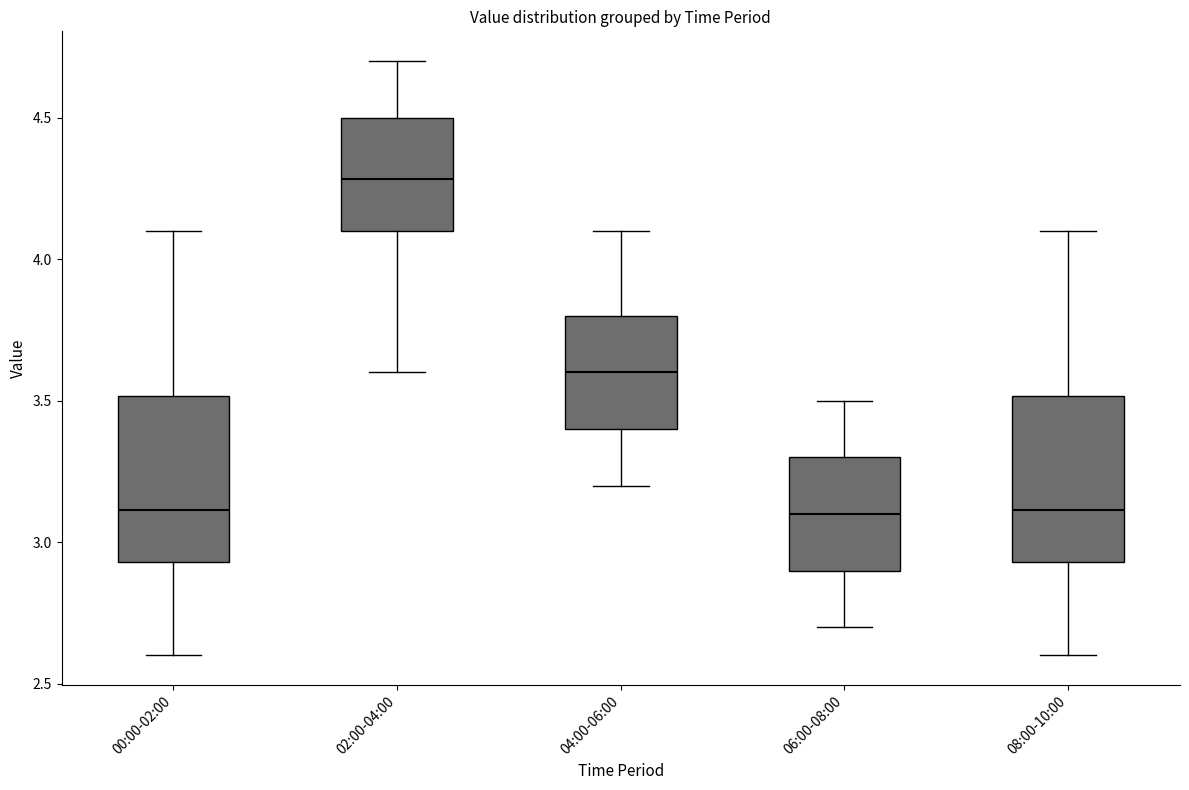

Reading left to right, read every box against the y-axis: the position of its median line, the range the box covers, and the ends of its whiskers. The values are not printed on the chart, so give them approximately, as read against the axis.

00:00-02:00: median 3.10, box 2.95 to 3.50, whiskers 2.60 to 4.10
02:00-04:00: median 4.30, box 4.10 to 4.50, whiskers 3.60 to 4.70
04:00-06:00: median 3.60, box 3.40 to 3.80, whiskers 3.20 to 4.10
06:00-08:00: median 3.10, box 2.90 to 3.30, whiskers 2.70 to 3.50
08:00-10:00: median 3.10, box 2.95 to 3.50, whiskers 2.60 to 4.10